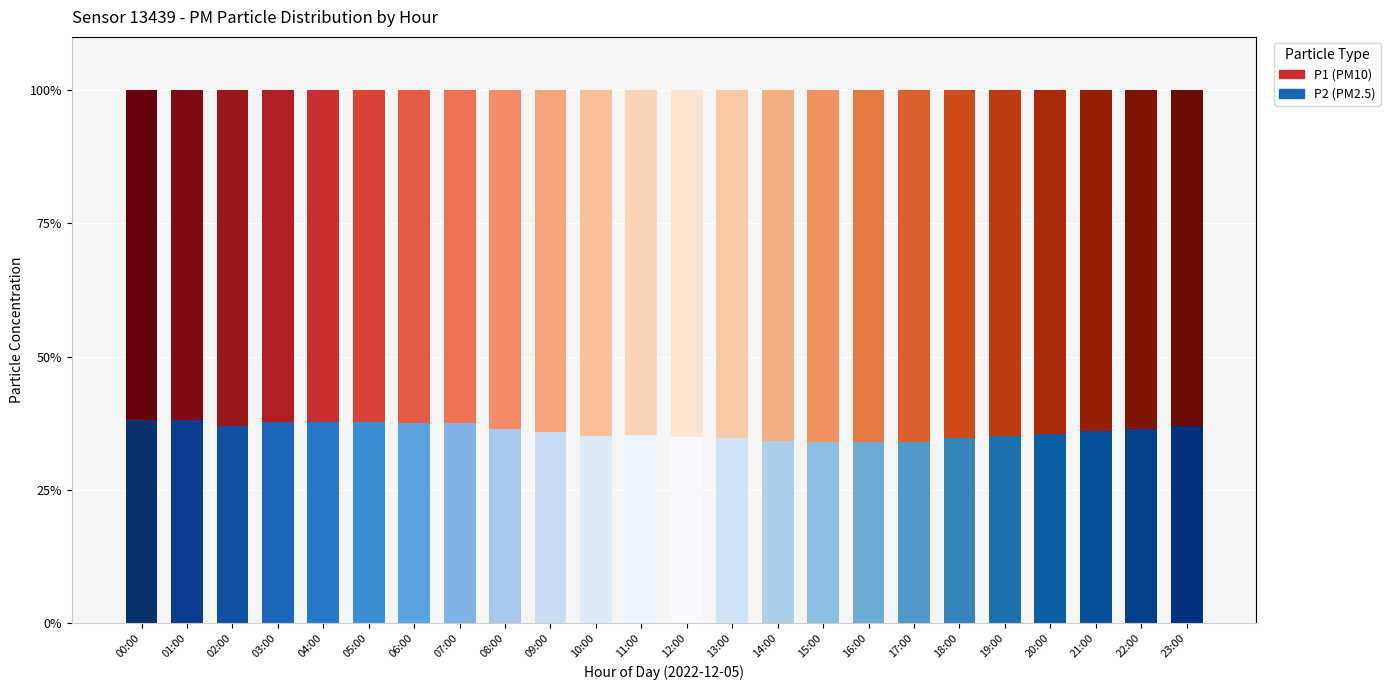

What is the minimum value for P2 (PM2.5)?

33.9